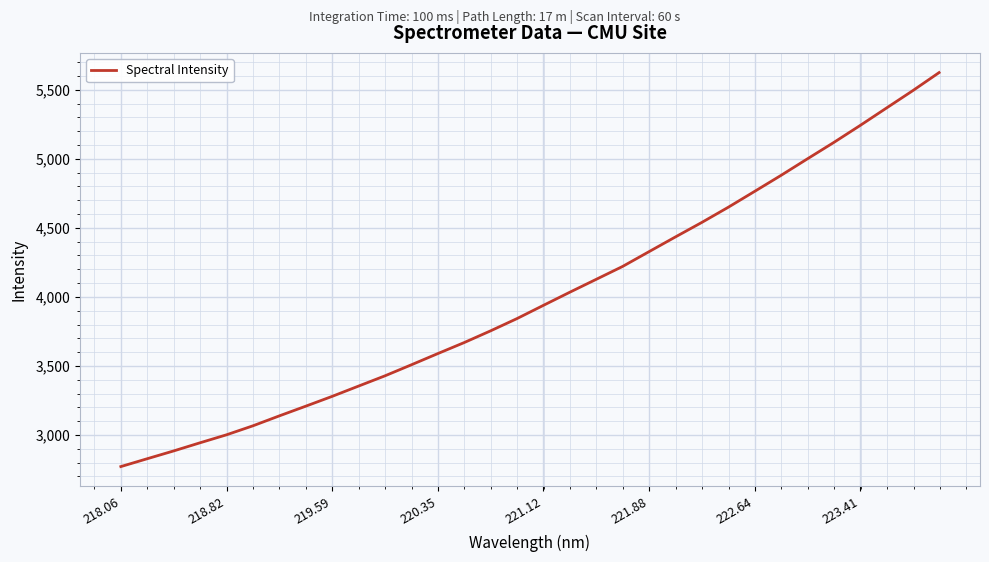

What is the smallest value displayed?

2771.2